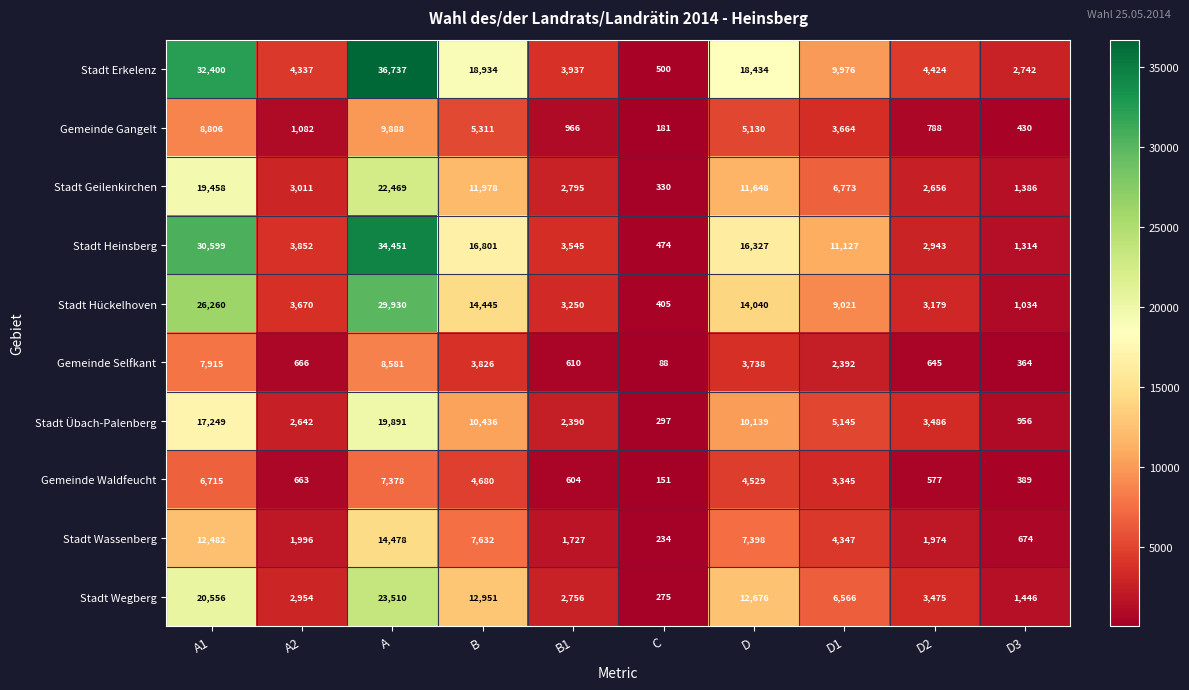

What is the difference between the maximum and minimum values in the Stadt Geilenkirchen series?

22139